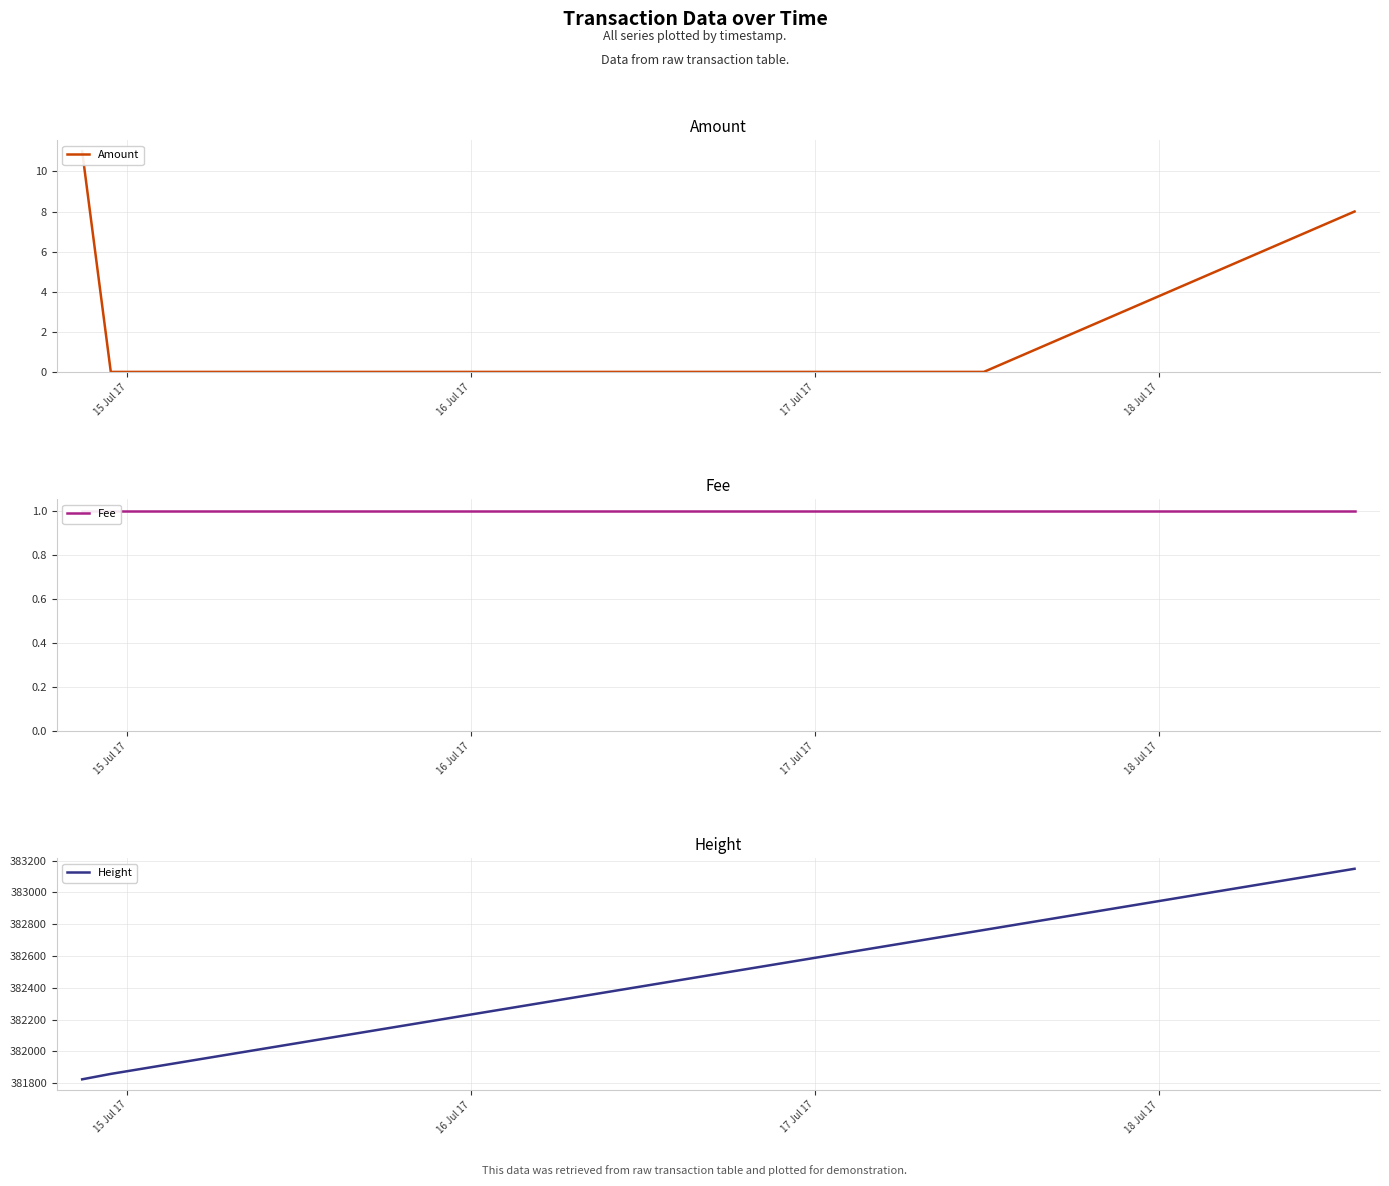

Is this an area chart (filled region under the line)?

No